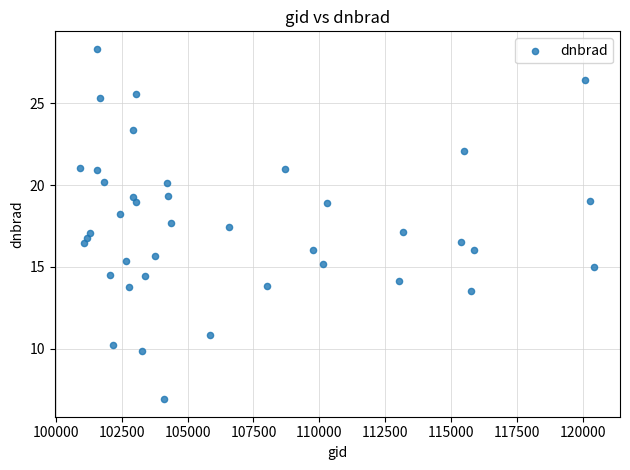

What is the range of X values (max minus min)?

19516.0